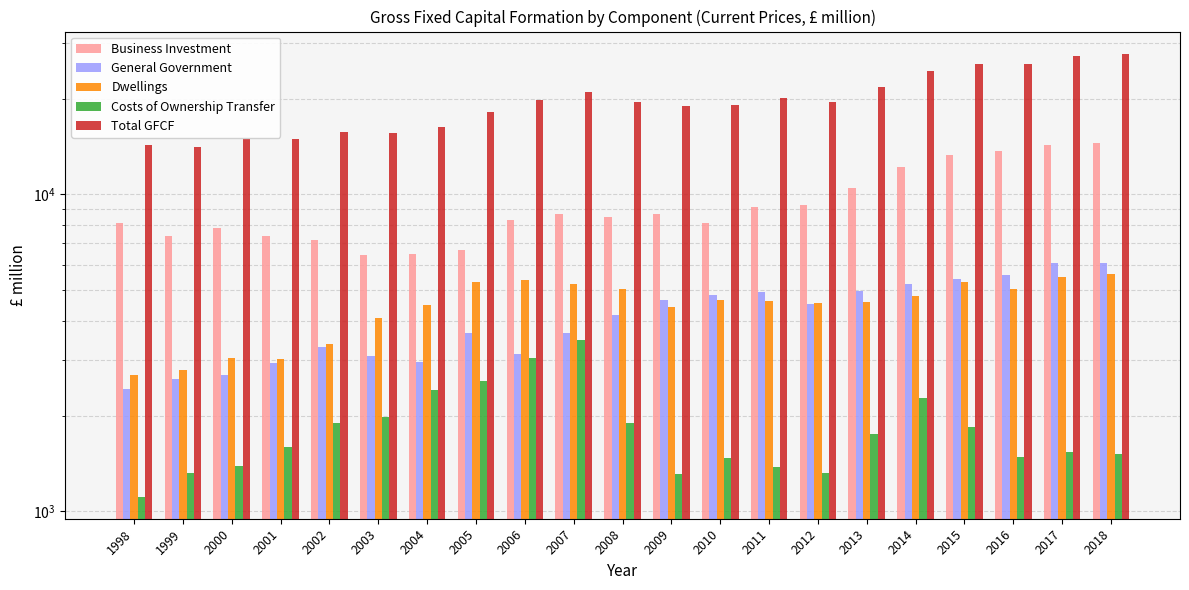

How many bars are there in each group?

5